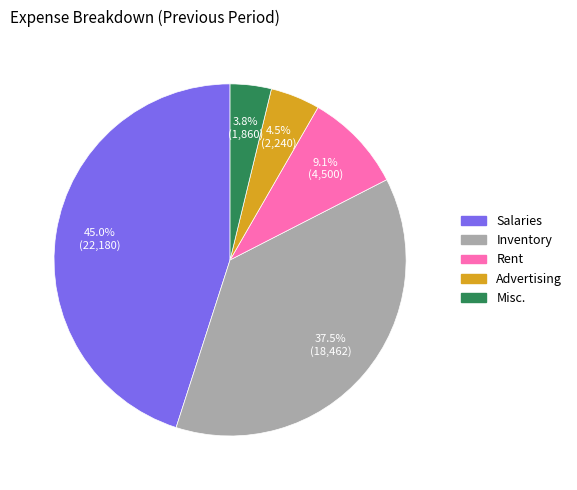

What portion of the pie excludes Rent?

90.9%